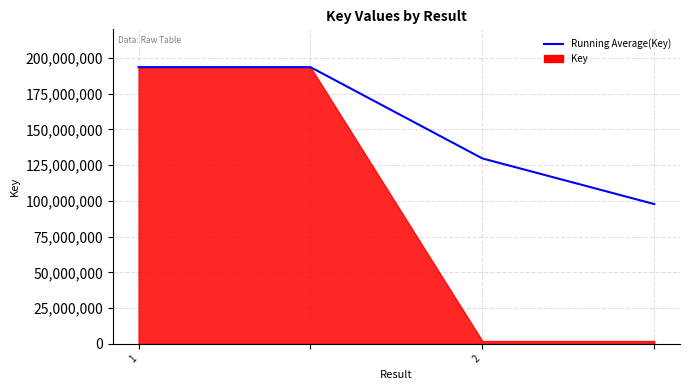

Reading right to left, extract all data points from this chart.

97745606.5	129682064.3	193554980.0	193554980.0